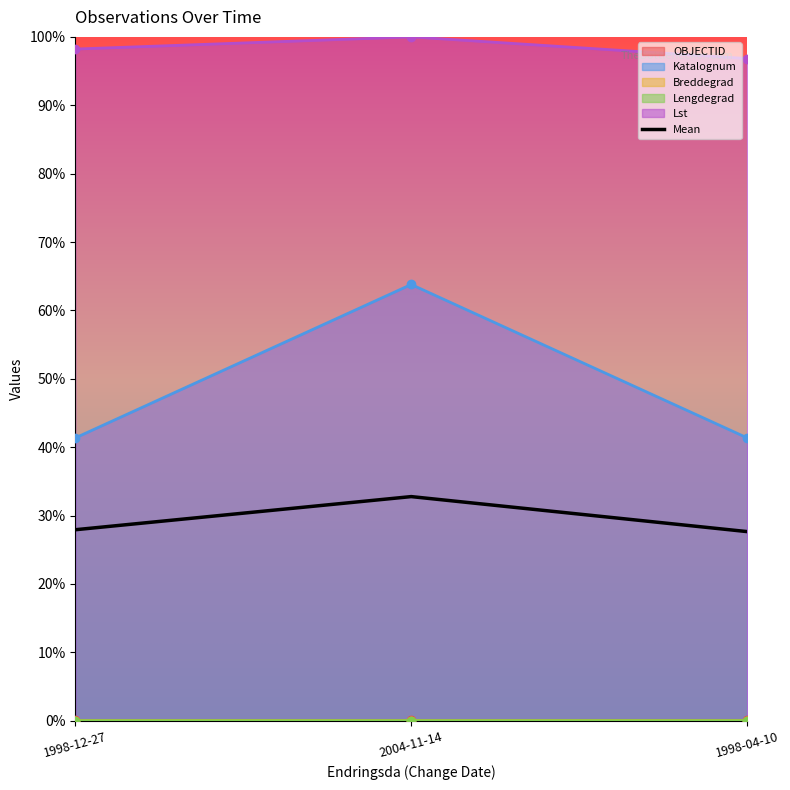

What is the value of the 1st point from the left?

0.3